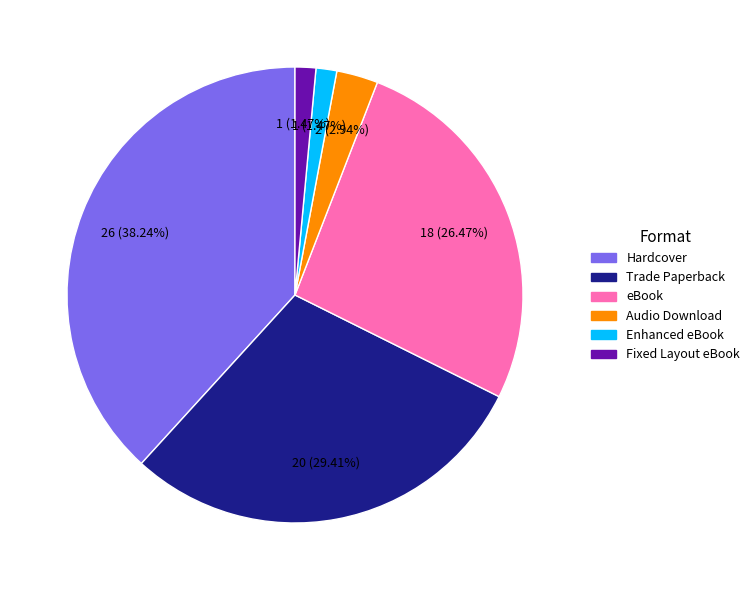

To the nearest percent, what portion does Audio Download represent?

3%